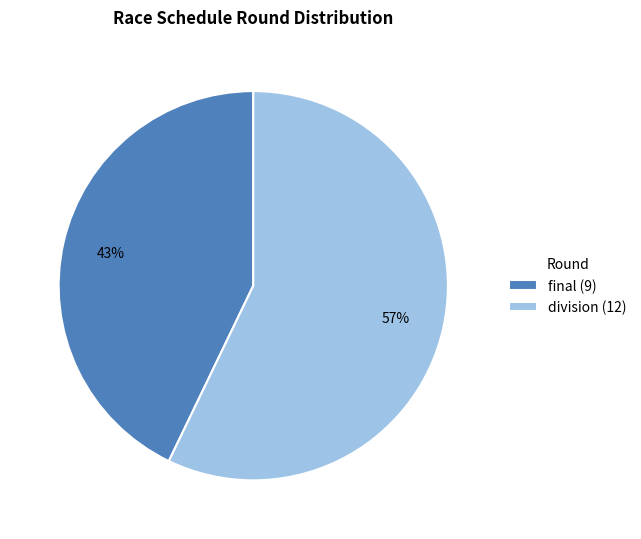

Between division and final, which is larger?

division